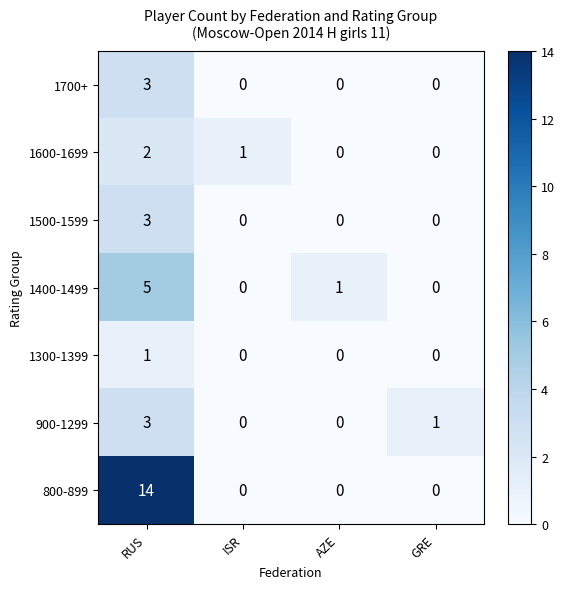

Reading left to right, transcribe all the data shown in this chart.

1700+: RUS=3	ISR=0	AZE=0	GRE=0
1600-1699: RUS=2	ISR=1	AZE=0	GRE=0
1500-1599: RUS=3	ISR=0	AZE=0	GRE=0
1400-1499: RUS=5	ISR=0	AZE=1	GRE=0
1300-1399: RUS=1	ISR=0	AZE=0	GRE=0
900-1299: RUS=3	ISR=0	AZE=0	GRE=1
800-899: RUS=14	ISR=0	AZE=0	GRE=0